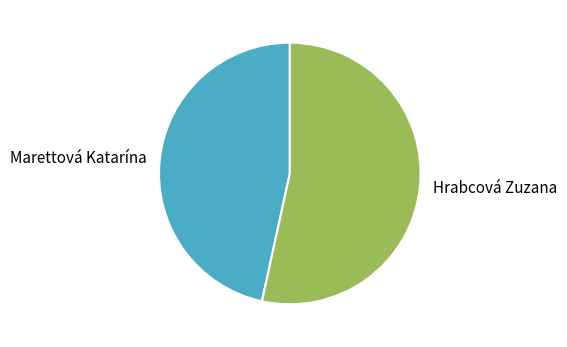

Does Marettová Katarína represent more than half of the total?

No